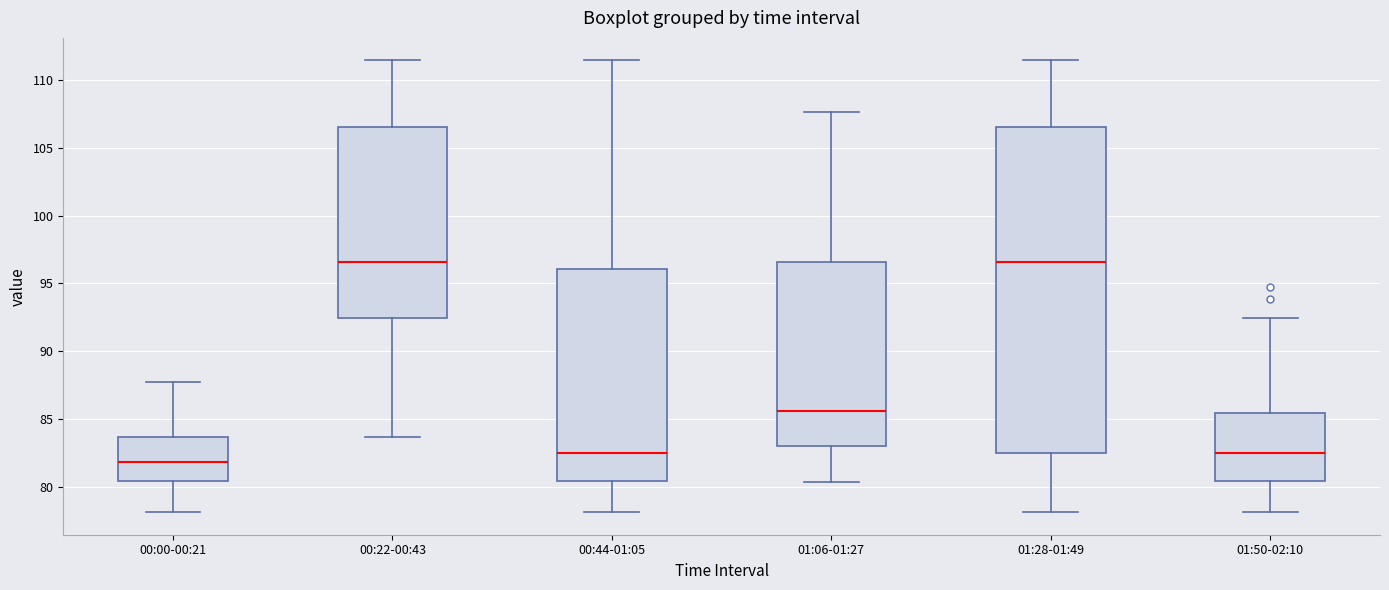

Which box is the tallest, from its lower edge to its upper edge?

01:28-01:49